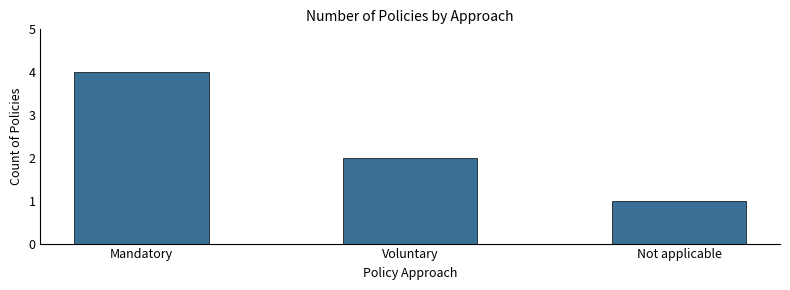

What is the change in value from Mandatory to Voluntary?

-2